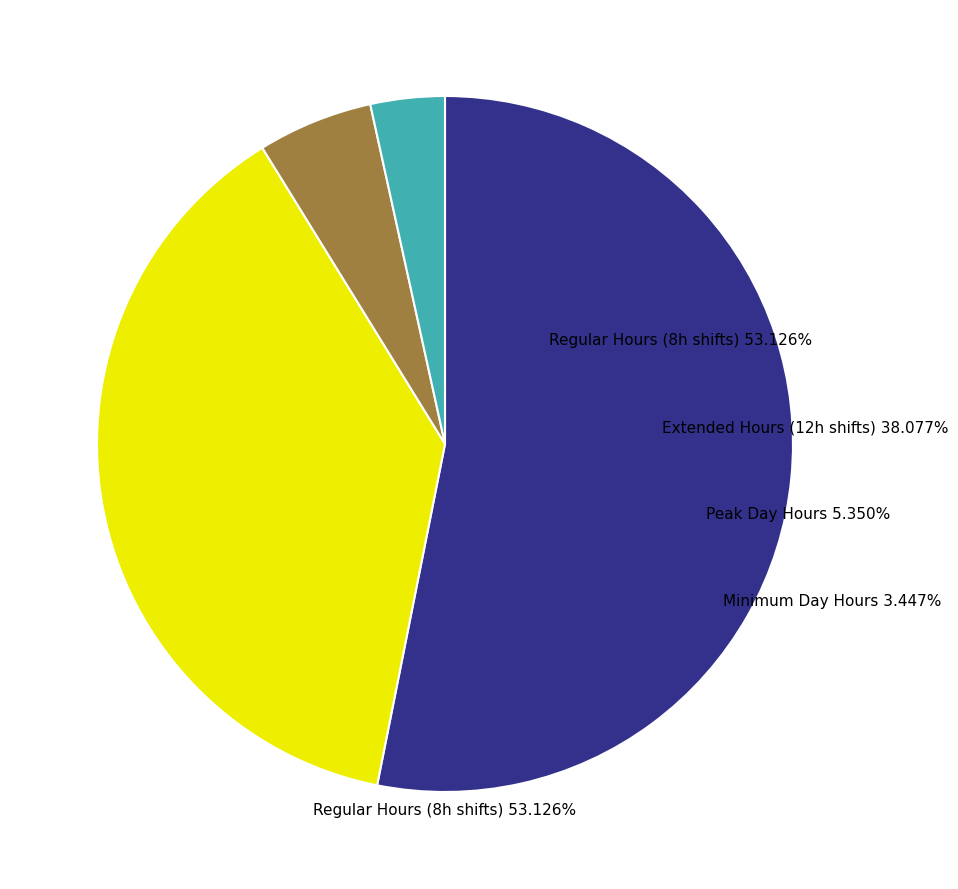

Does any single category account for the majority?

Yes